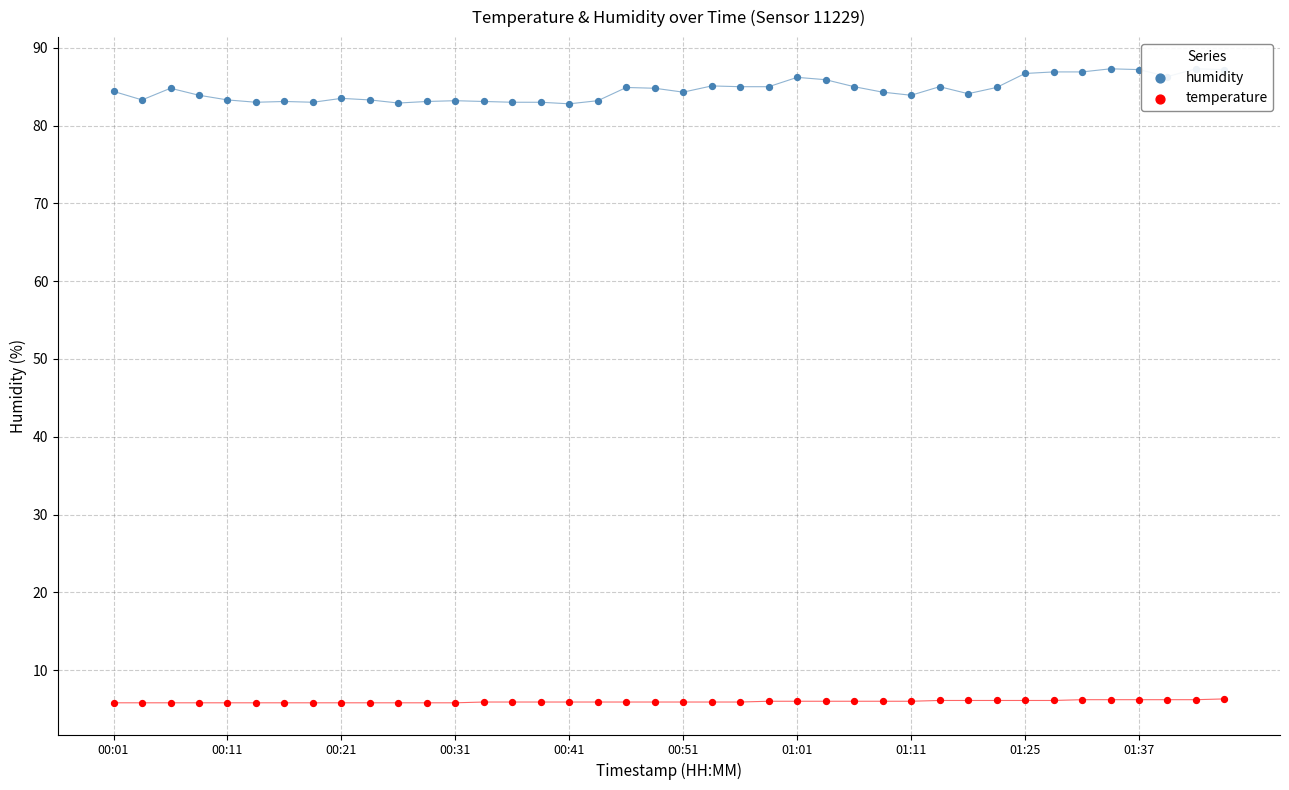

Is the value of humidity at 01:37 greater than the value of temperature at 00:51?

Yes